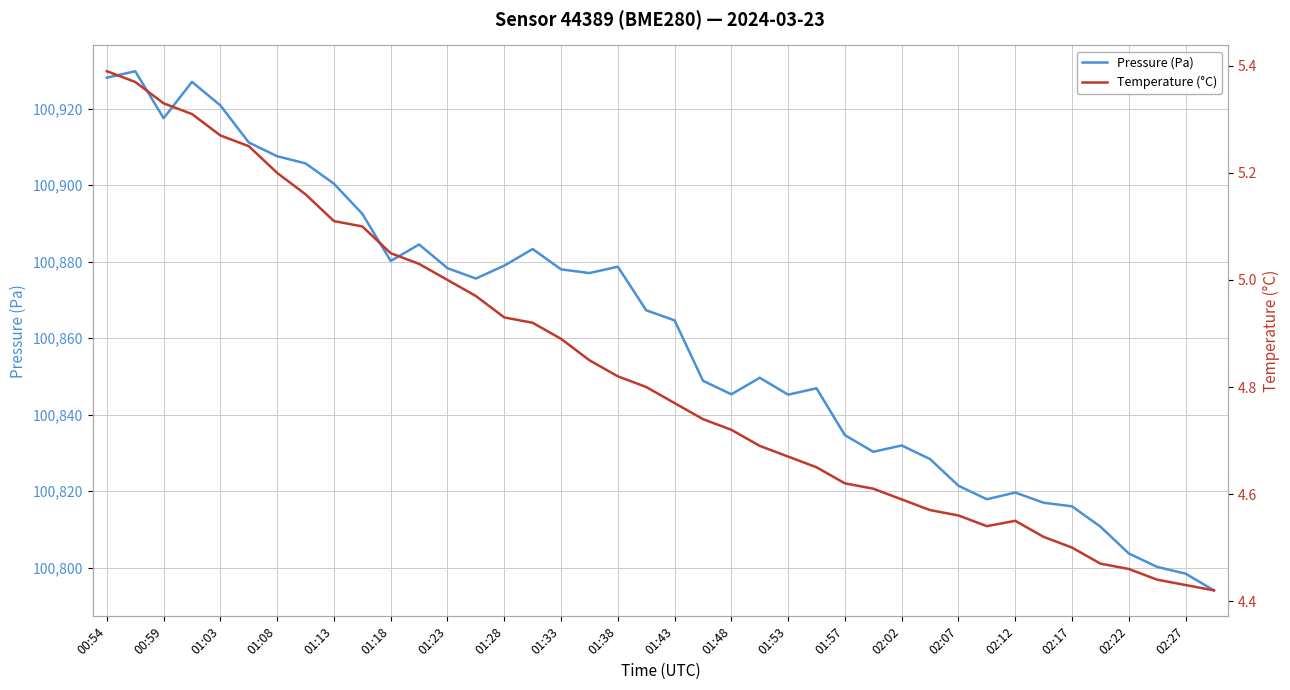

Is it true that Pressure (Pa) equals 100864.7 at 01:43?

True